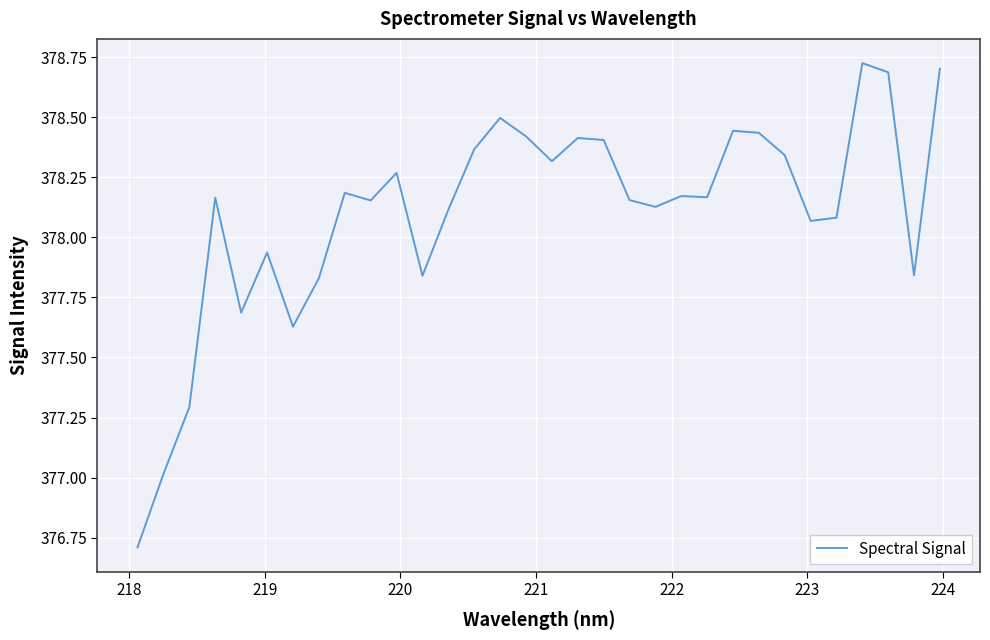

What is the minimum value shown in the chart?

376.7